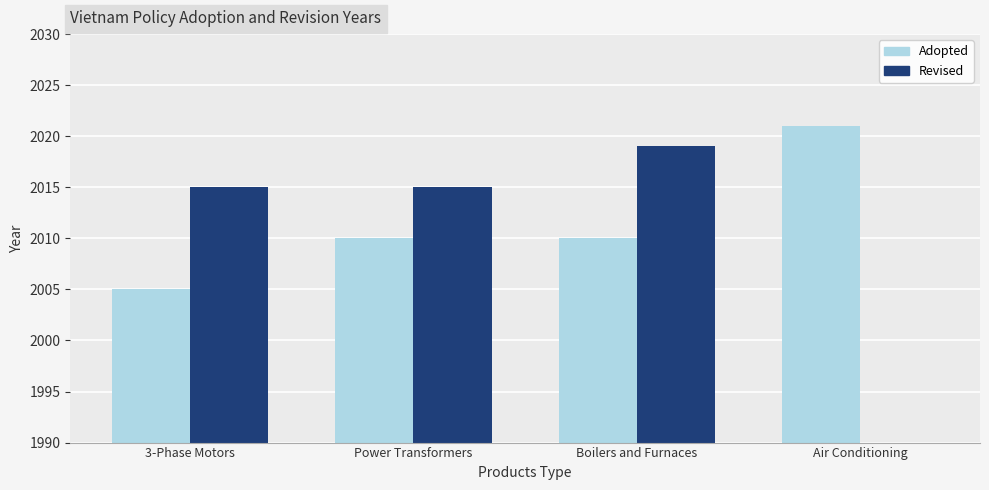

Count the Adopted values in the range 2010 to 2021.

3